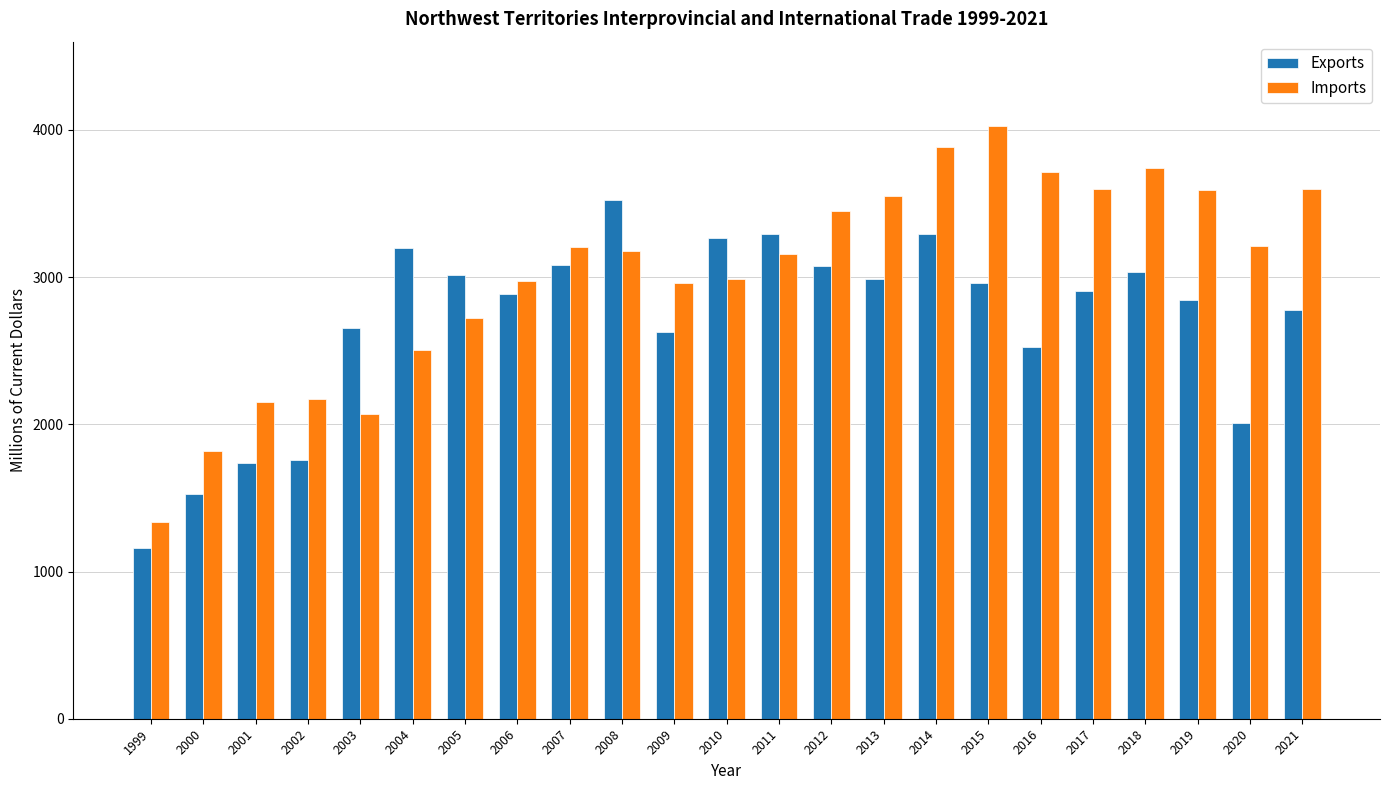

How many values in the Exports series are below 2909?

11